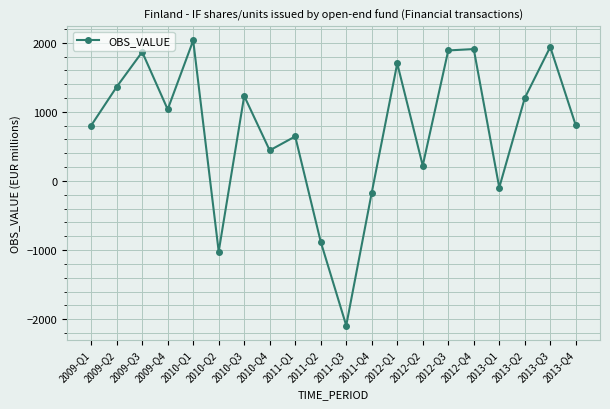

What value does the data have at 2012-Q1?

1700